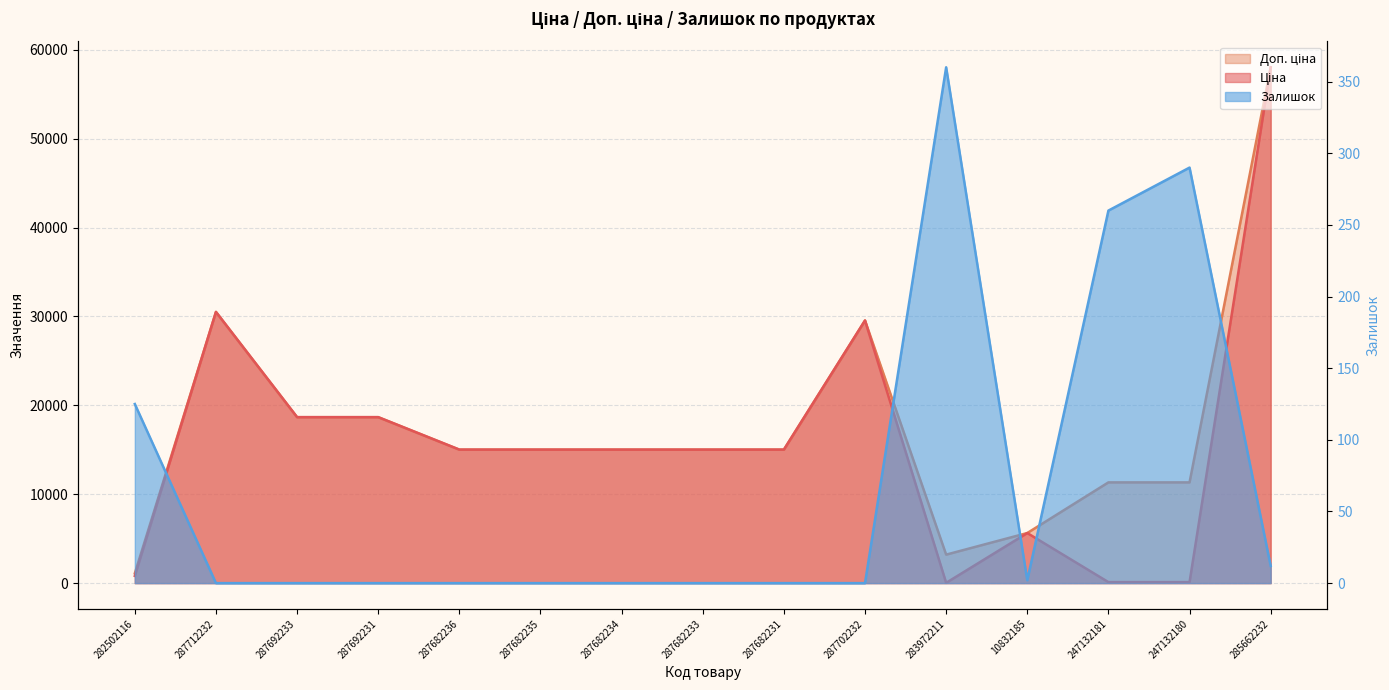

At which label is Залишок closest to 180?

282502116